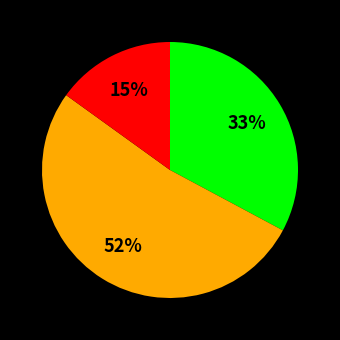

Is there any slice that represents more than half of the pie?

Yes